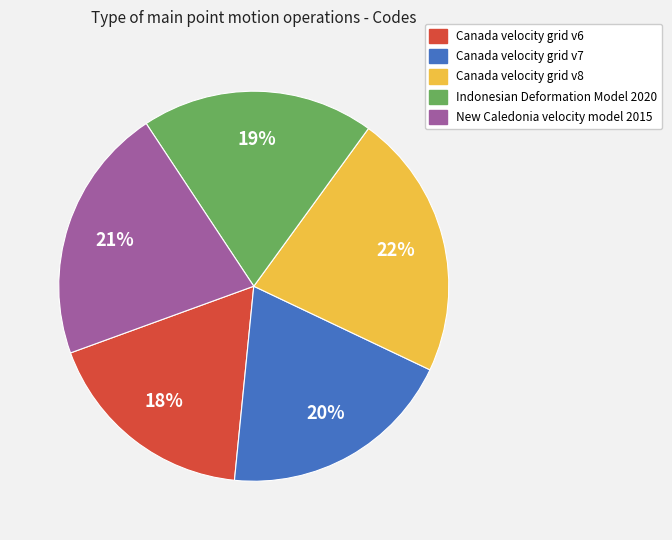

Is it true that Canada velocity grid v8 is 22% of the pie?

True